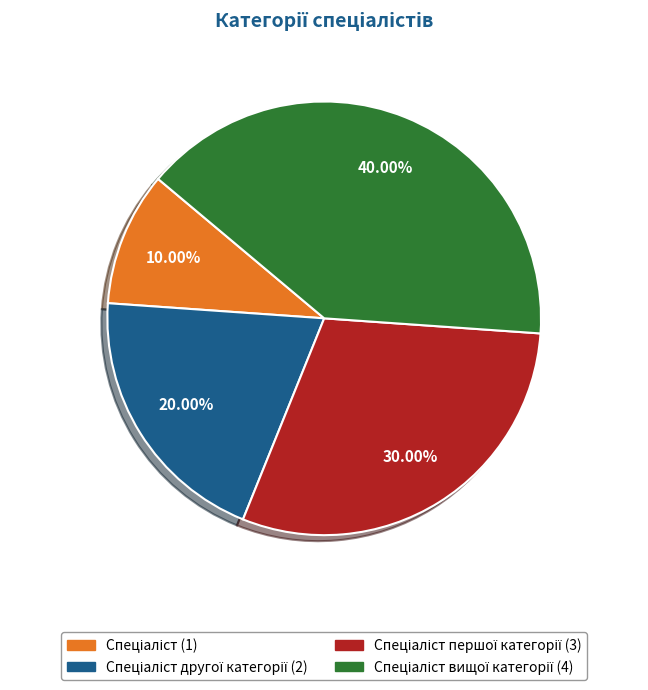

Is there any slice that represents more than half of the pie?

No